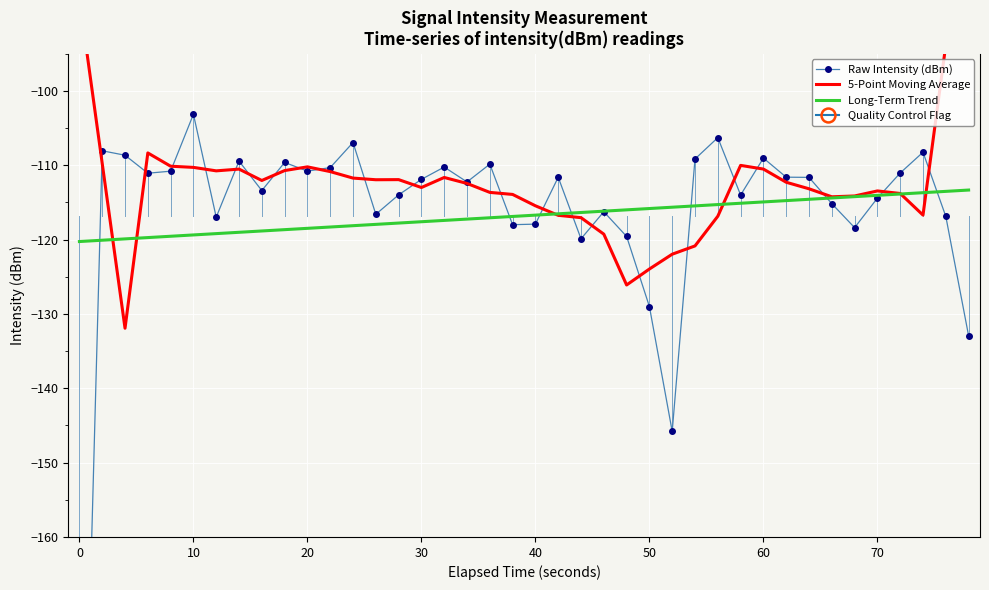

Which series has the largest total across all categories?

5-Point Moving Average